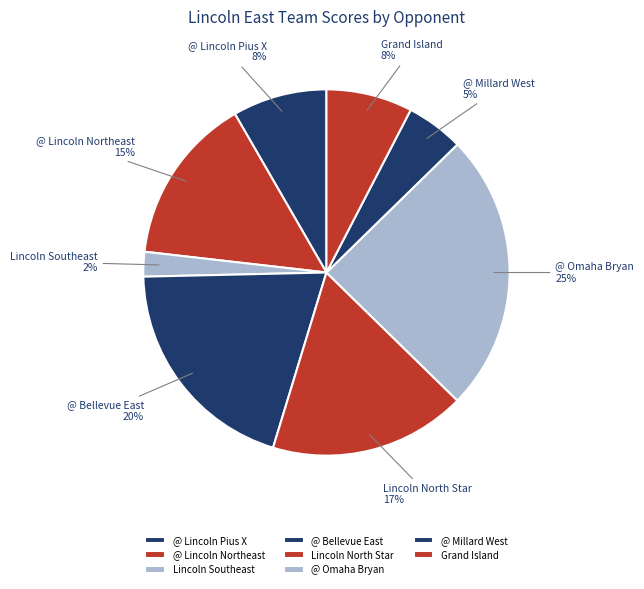

Does any single category account for the majority?

No